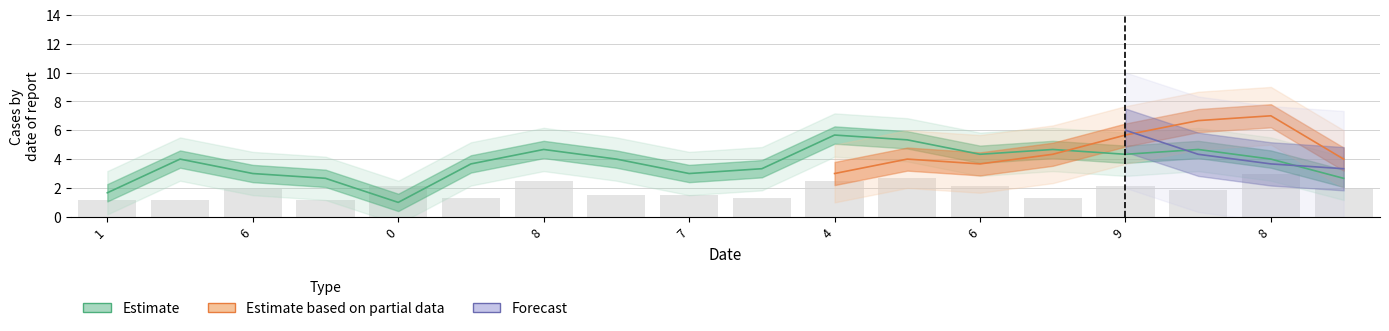

What is the greatest value displayed?

9